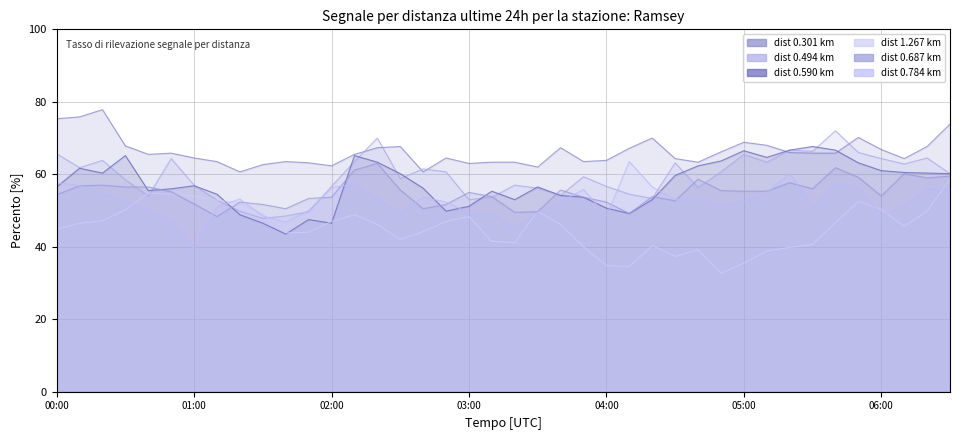

What is the total value across all series at 02:30?

333.7